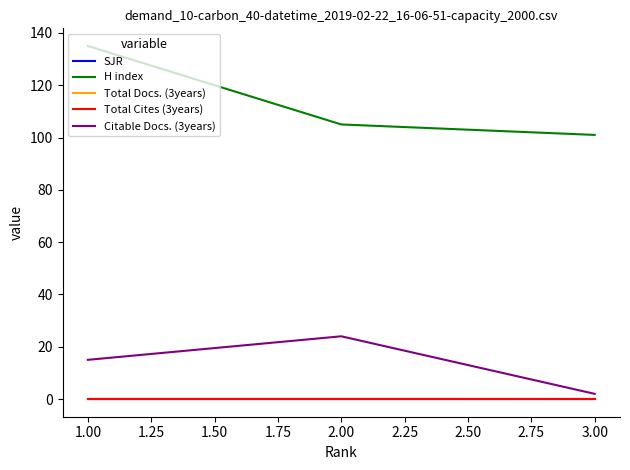

Does the chart display data point markers on the line(s)?

No